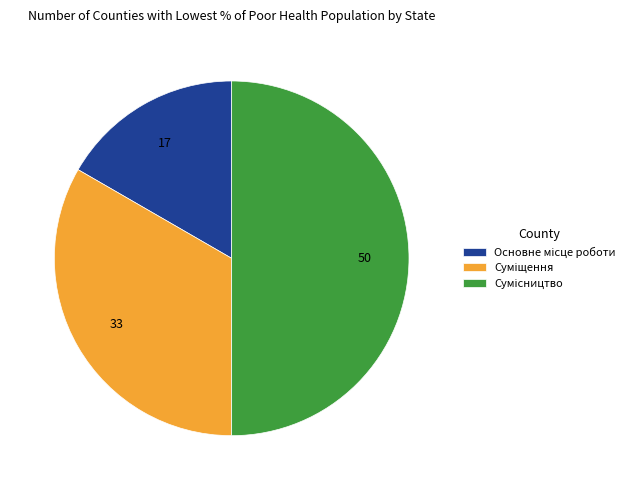

What percentage is the Сумісництво slice, to the nearest percent?

50%